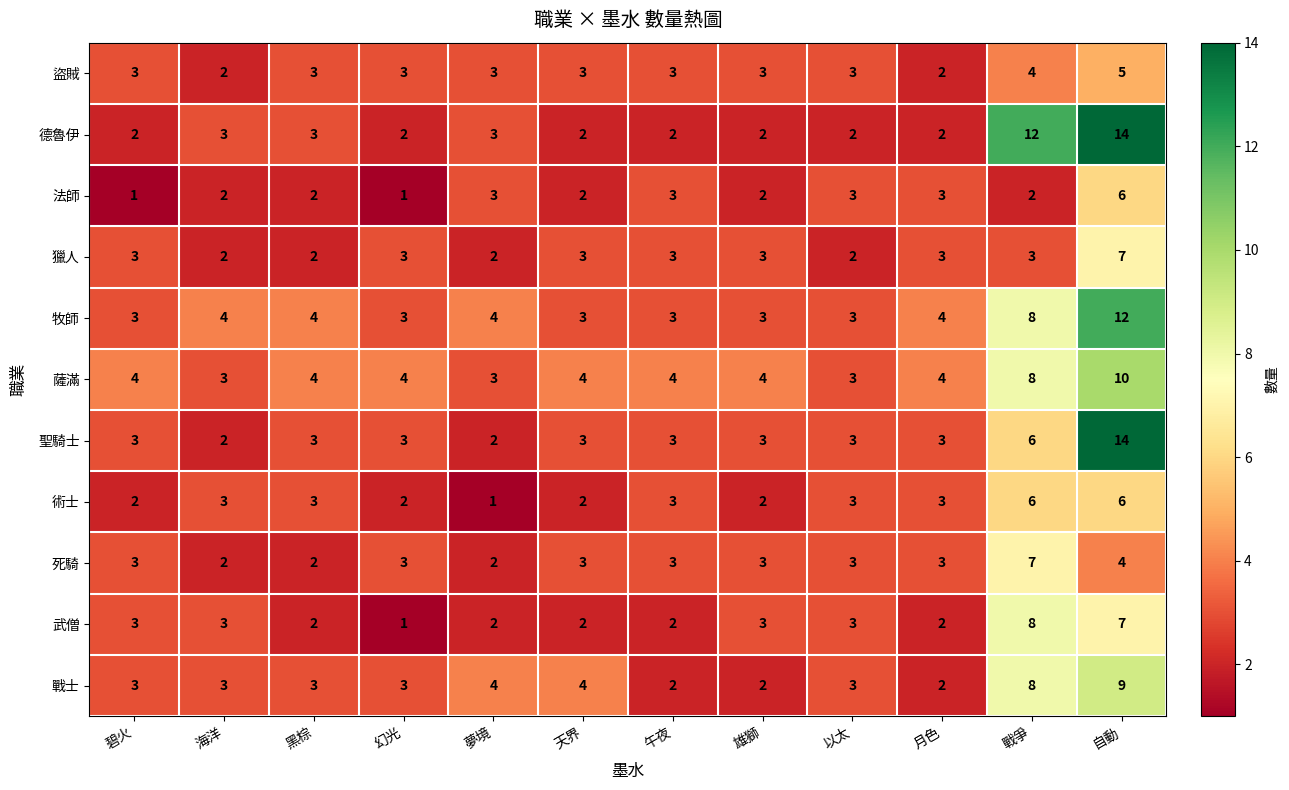

At which category is the sum across all series the highest?

自動